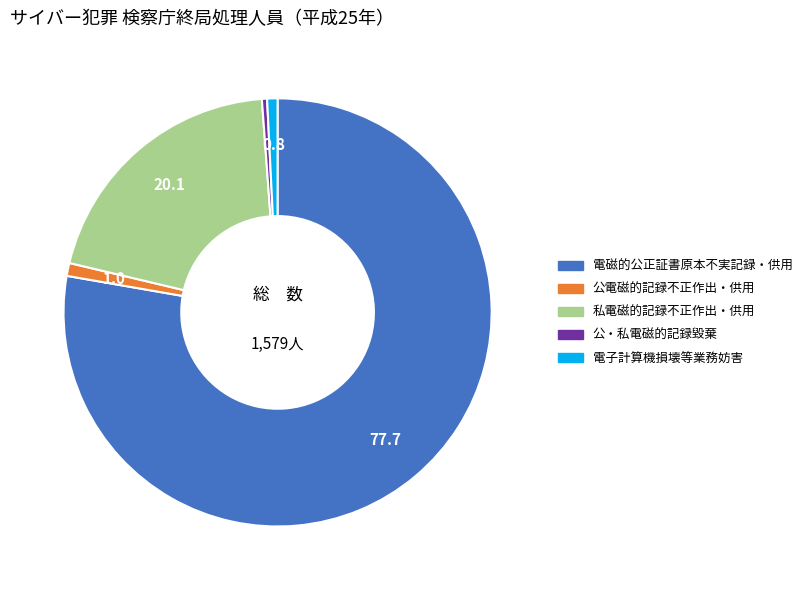

Which category has the biggest portion of the pie?

電磁的公正証書原本不実記録・供用